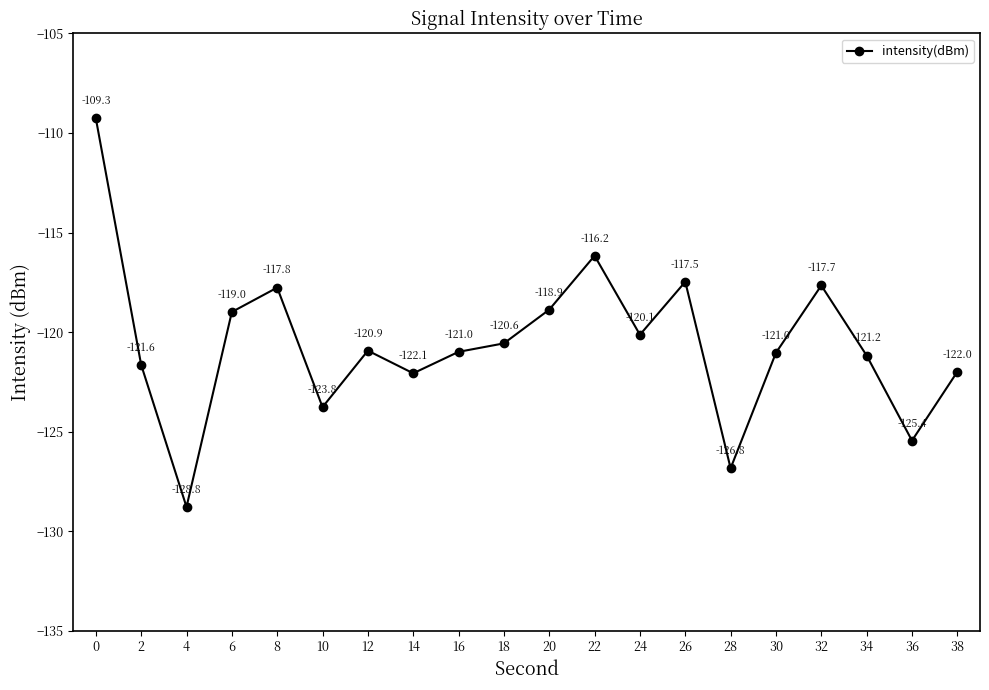

The chart shows a value of -181.1 at 0. True or false?

False